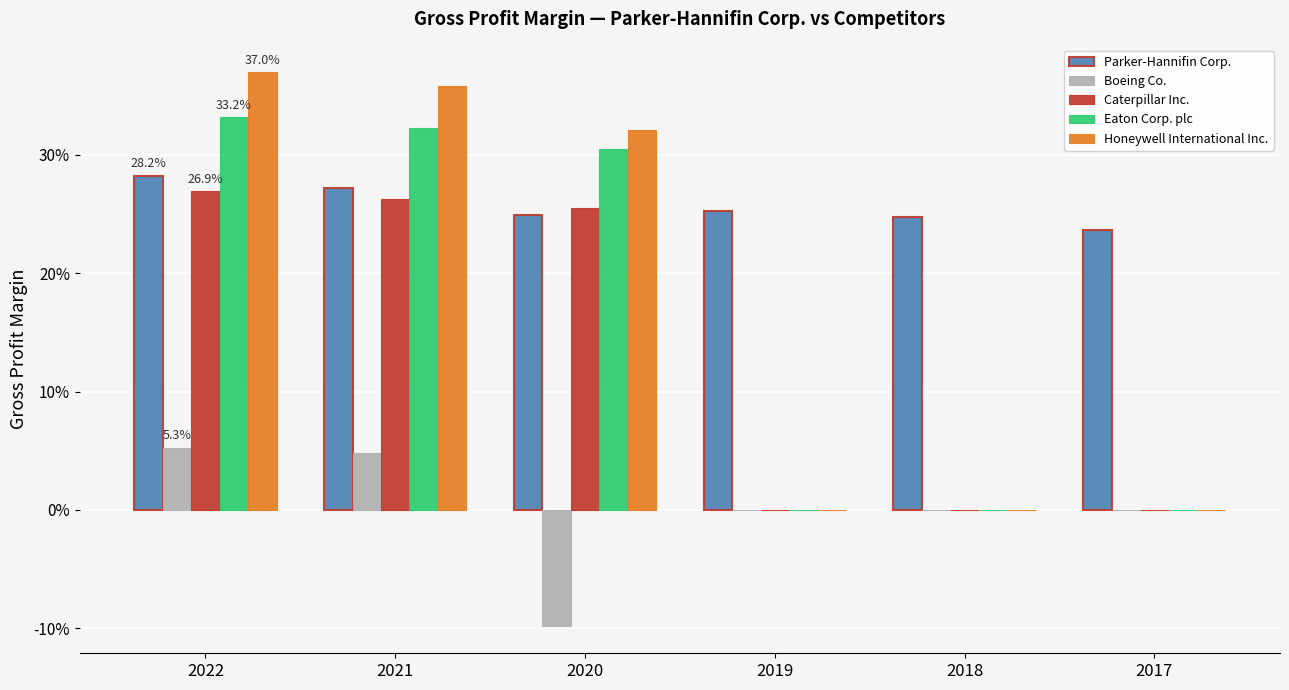

What are all the series names shown in the legend?

Parker-Hannifin Corp., Boeing Co., Caterpillar Inc., Eaton Corp. plc, Honeywell International Inc.